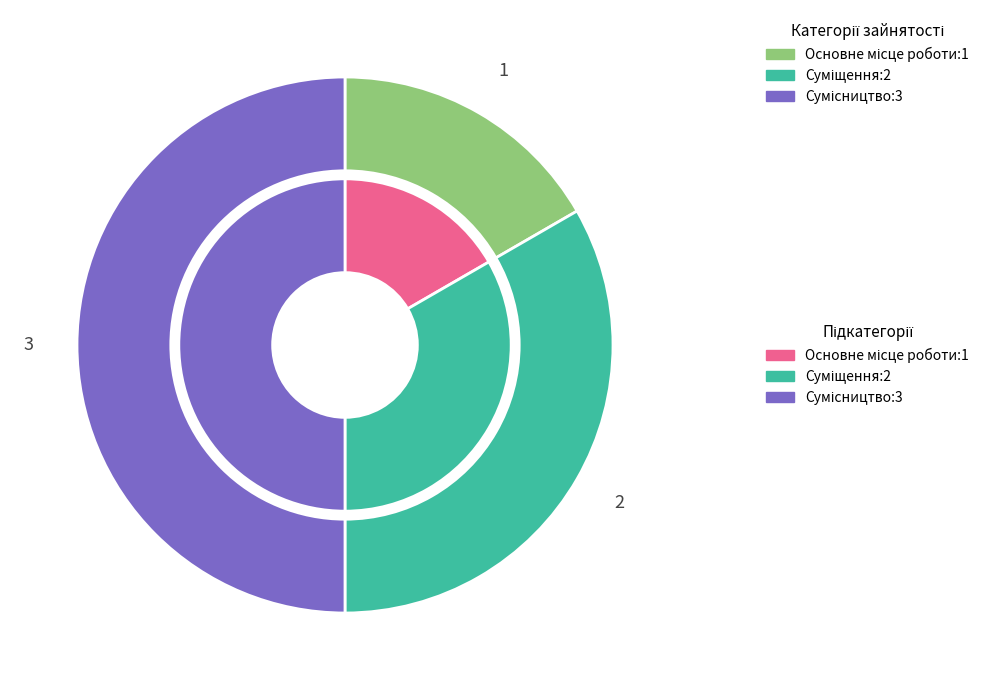

True or false: Суміщення accounts for 44% of the total.

False